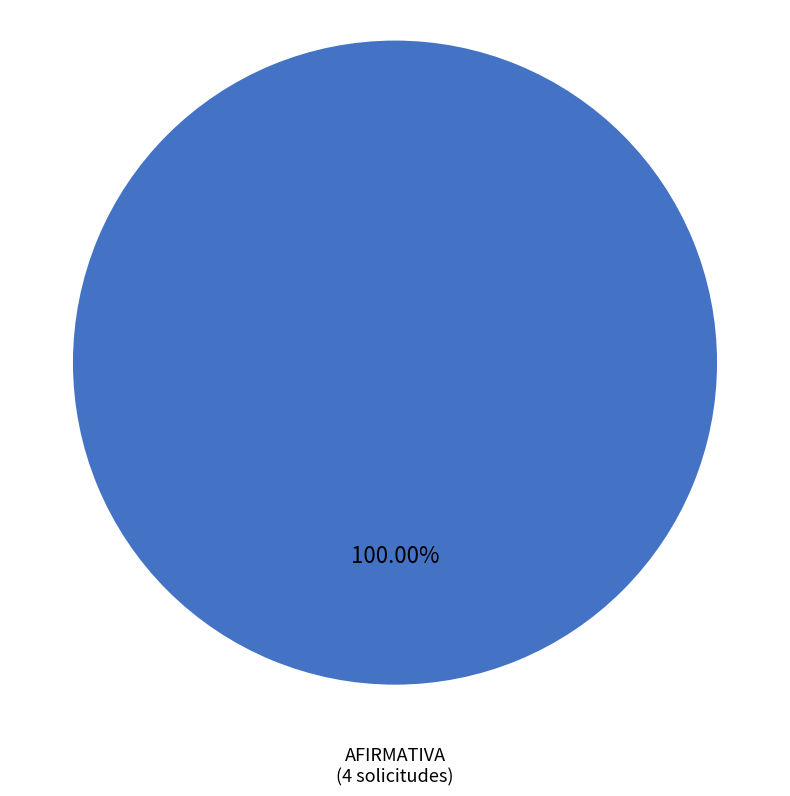

Does any single category account for the majority?

Yes